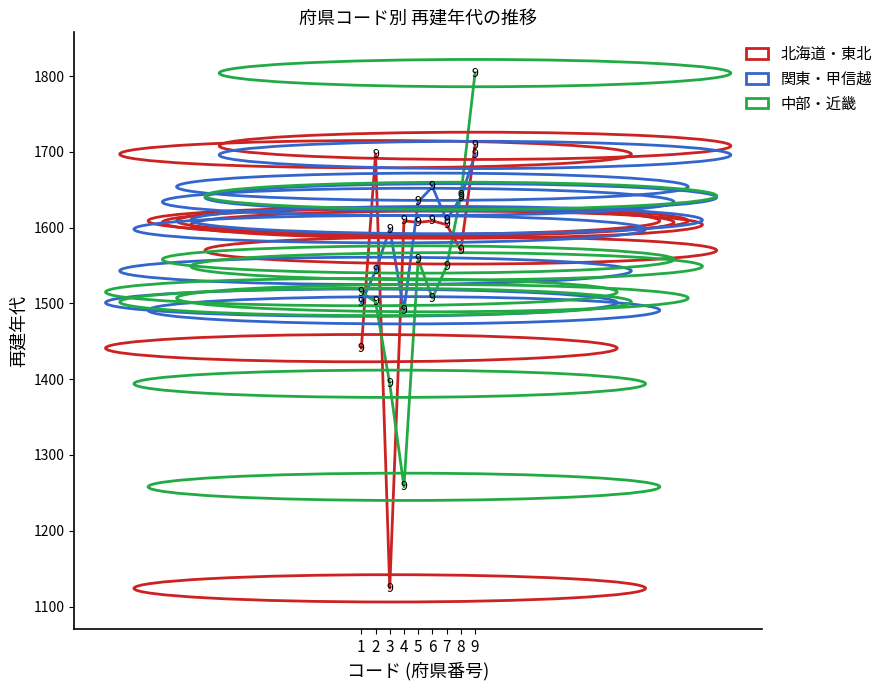

Rank the series by their maximum value, from highest to lowest.

中部・近畿, 北海道・東北, 関東・甲信越